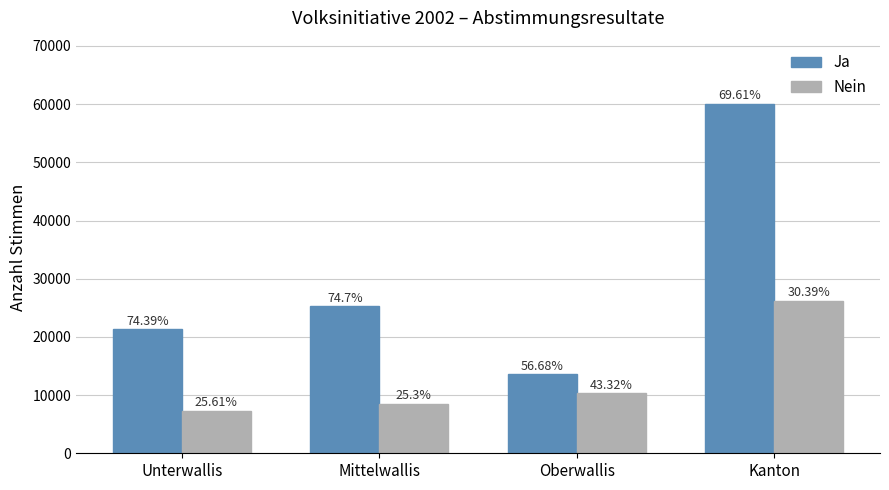

What is the label of the 2nd bar from the left?

Mittelwallis